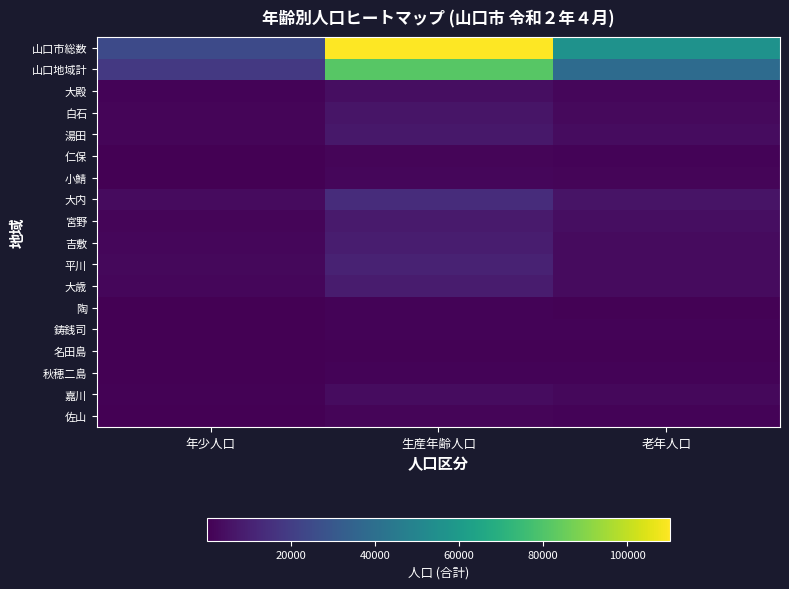

What is the total value across all series at 生産年齢人口?

273419